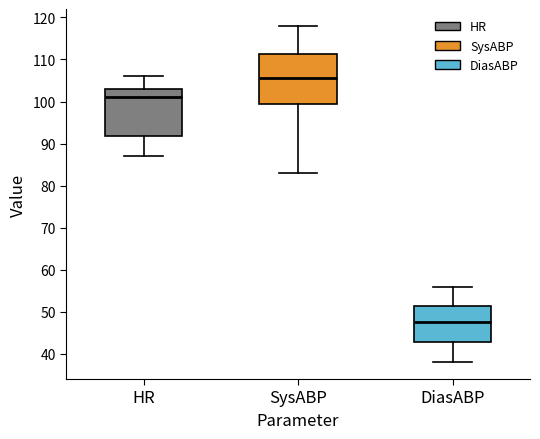

Reading left to right, read every box against the y-axis: the position of its median line, the range the box covers, and the ends of its whiskers. The values are not printed on the chart, so give them approximately, as read against the axis.

HR: median 101, box 92 to 103, whiskers 87 to 106
SysABP: median 106, box 100 to 111, whiskers 83 to 118
DiasABP: median 48, box 43 to 51, whiskers 38 to 56